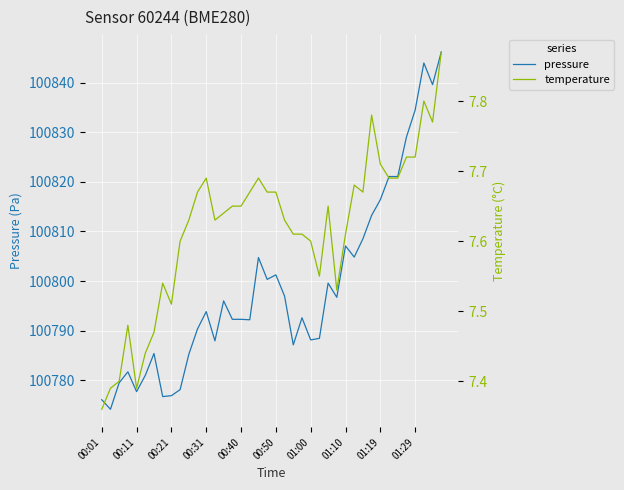

In pressure, how many points are higher than both neighbors (excluding endpoints)?

10